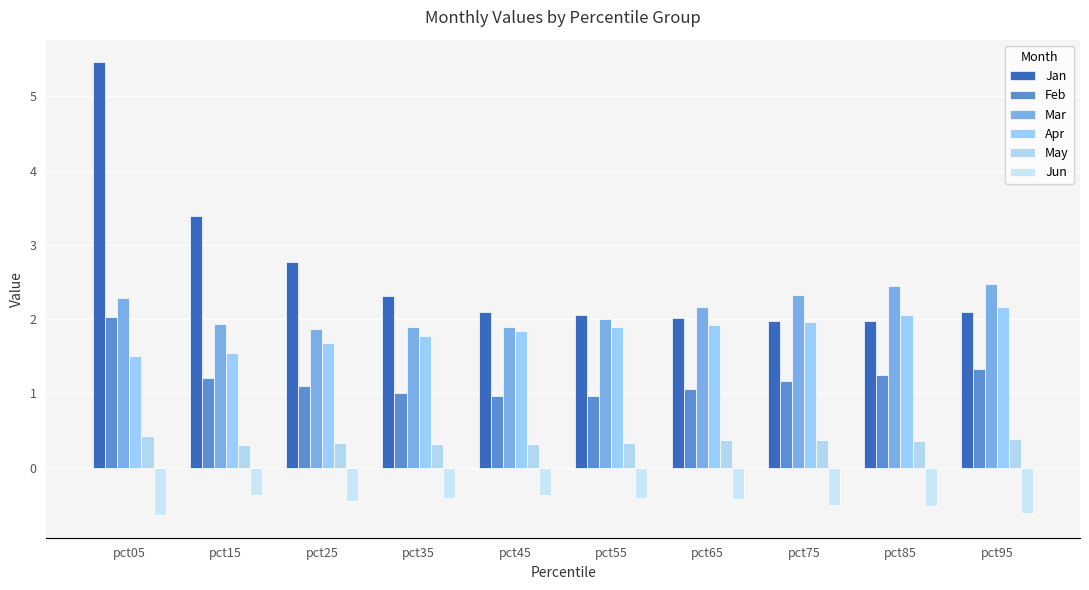

Which series changed the most between pct65 and pct85?

Mar